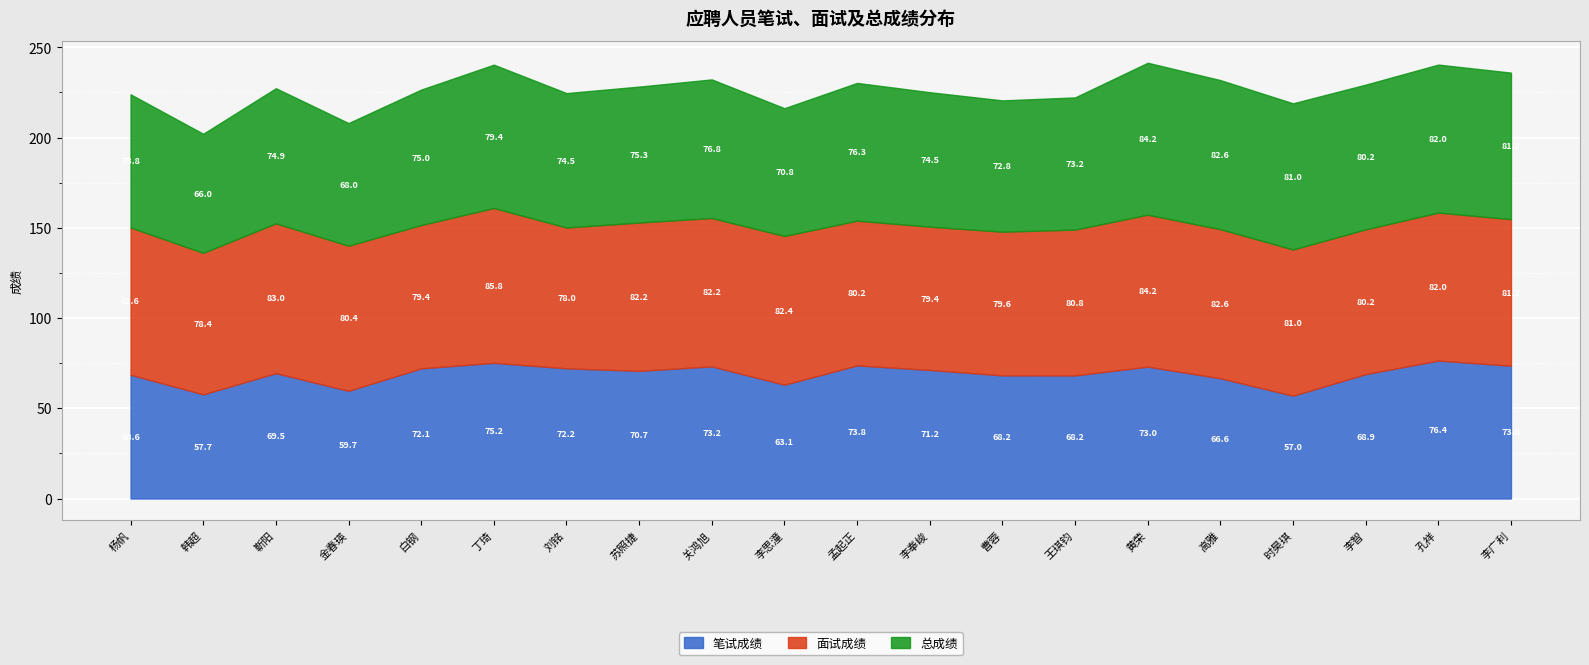

At which category does 笔试成绩 reach its first local valley?

韩超